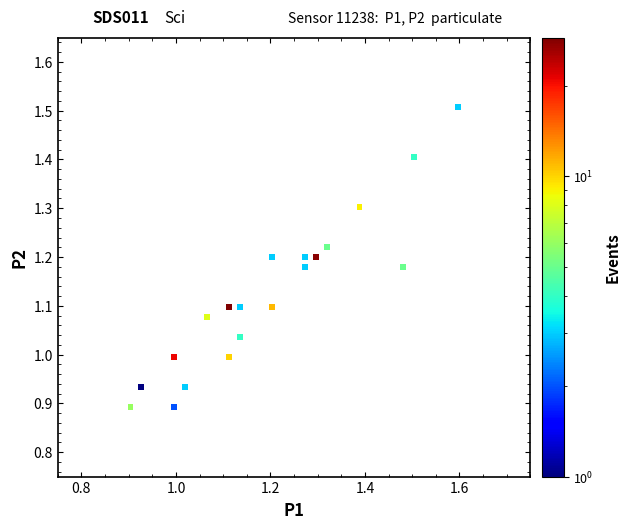

What is the range of X values (max minus min)?

0.7